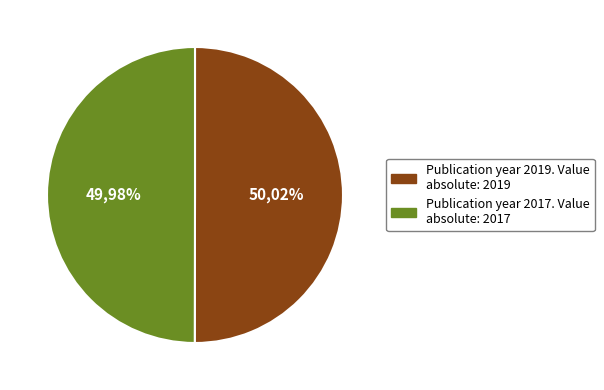

Rank the categories by value from lowest to highest.

2017, 2019